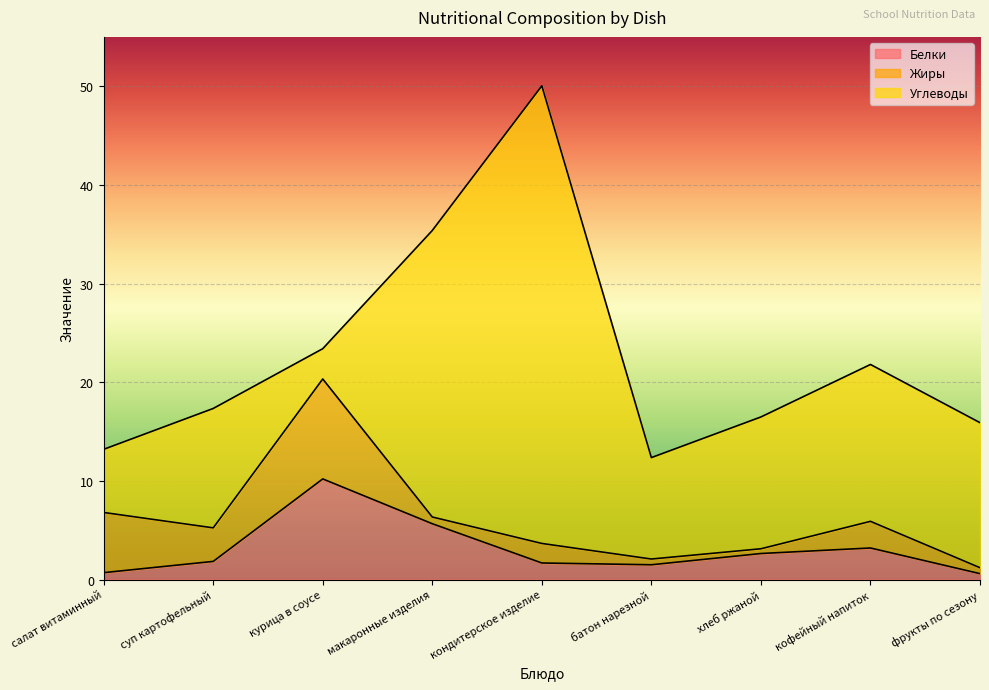

At which label does Белки reach its minimum?

фрукты по сезону